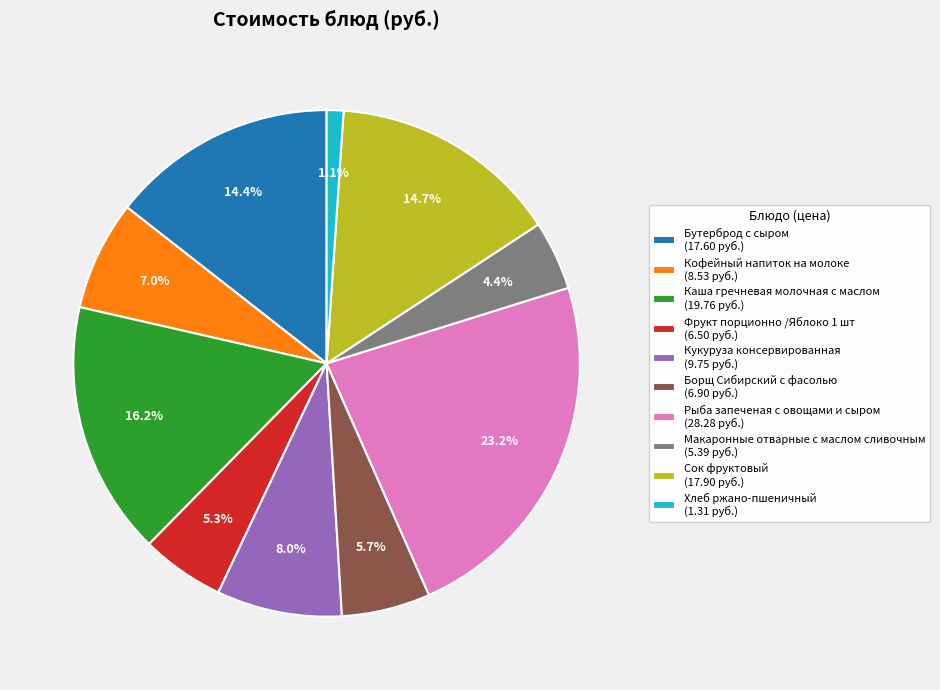

What percentage is NOT represented by Бутерброд с сыром?

85.6%